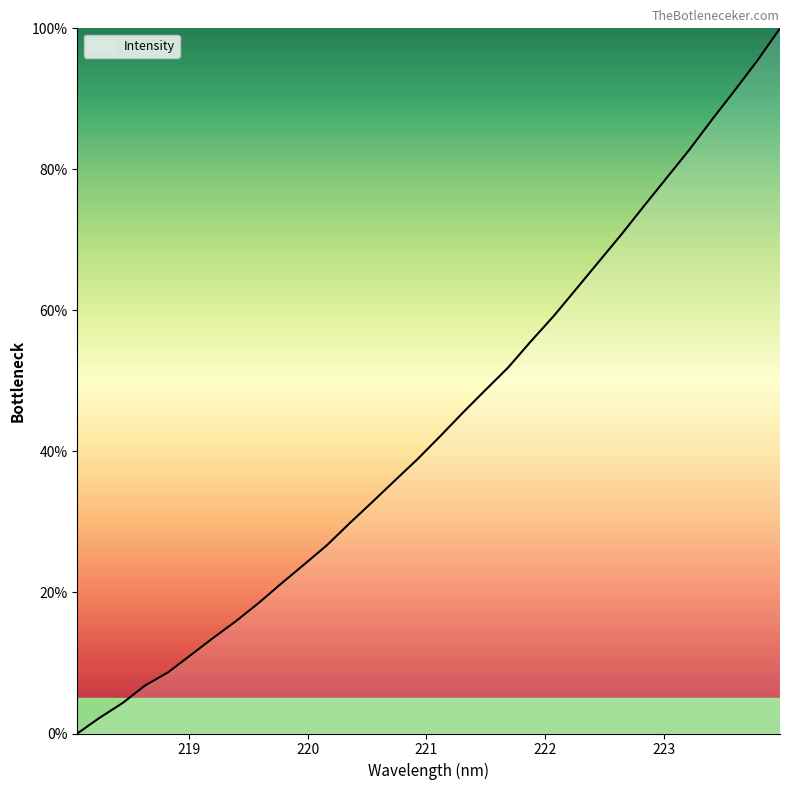

What is the difference between the maximum and minimum values?

100.0